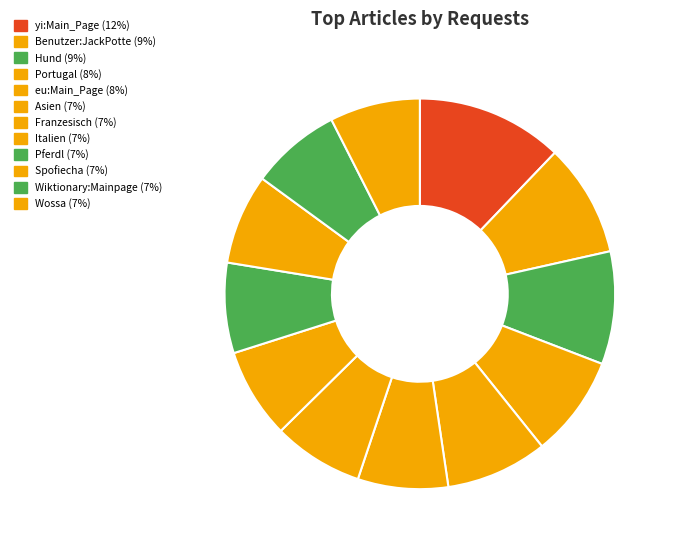

Is there a majority slice in this chart?

No